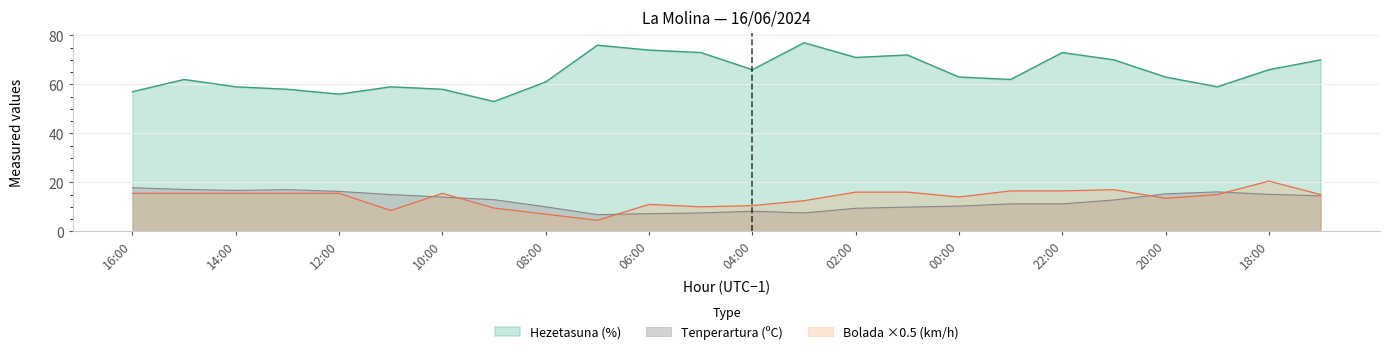

Which has a higher value, 11:00 or 10:00?

11:00